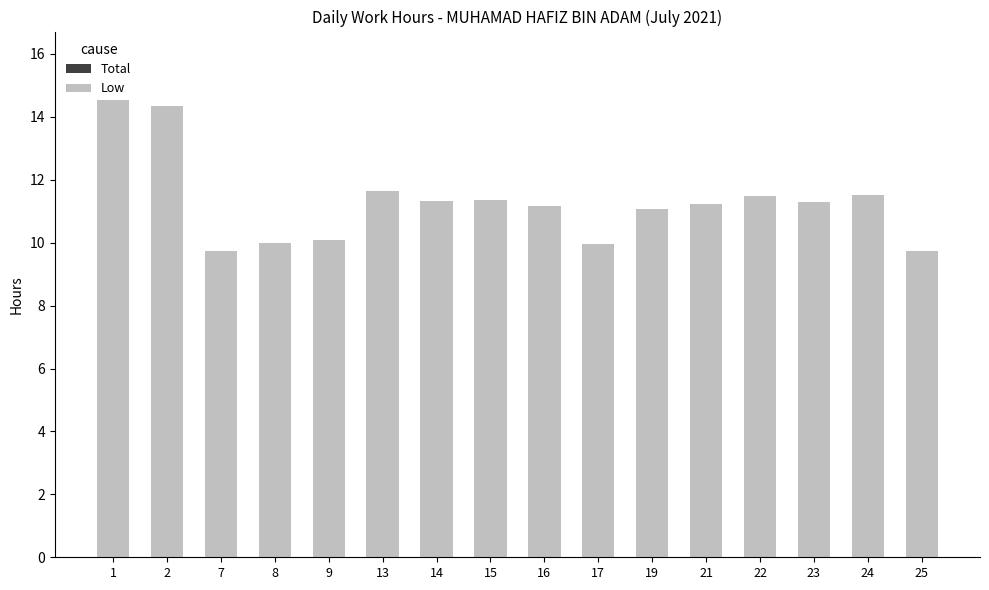

True or false: the data shows 17.8 at 22.

False